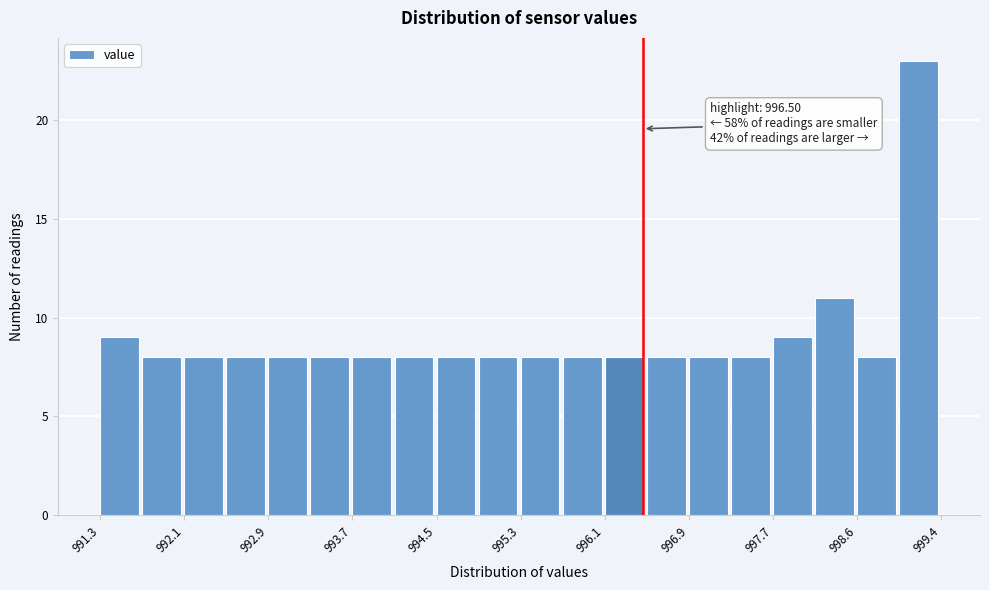

Which range on the x-axis has the tallest bar?

999.0 to 999.4